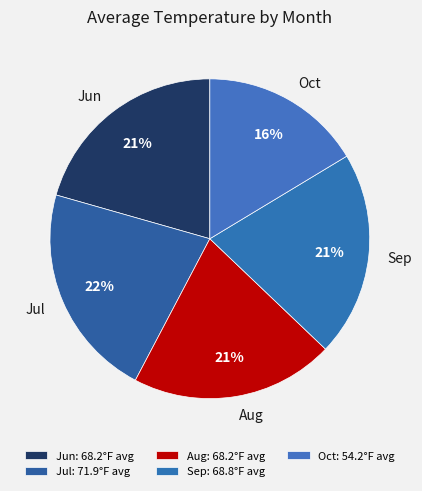

To the nearest percent, what is the average slice percentage?

20%